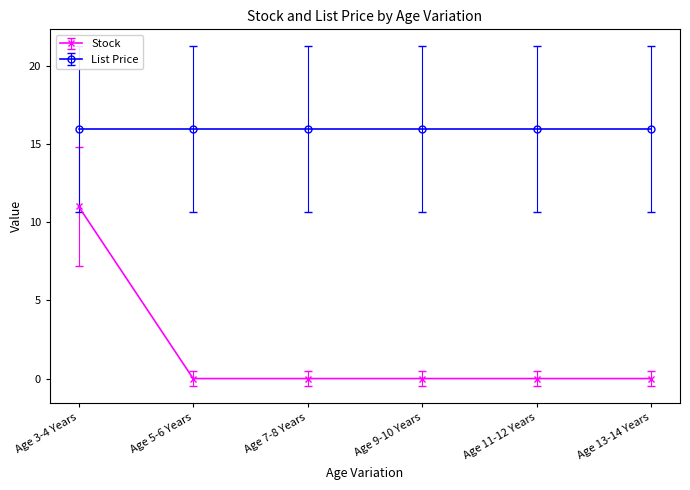

List the series in order of their overall mean, lowest first.

Stock, List Price